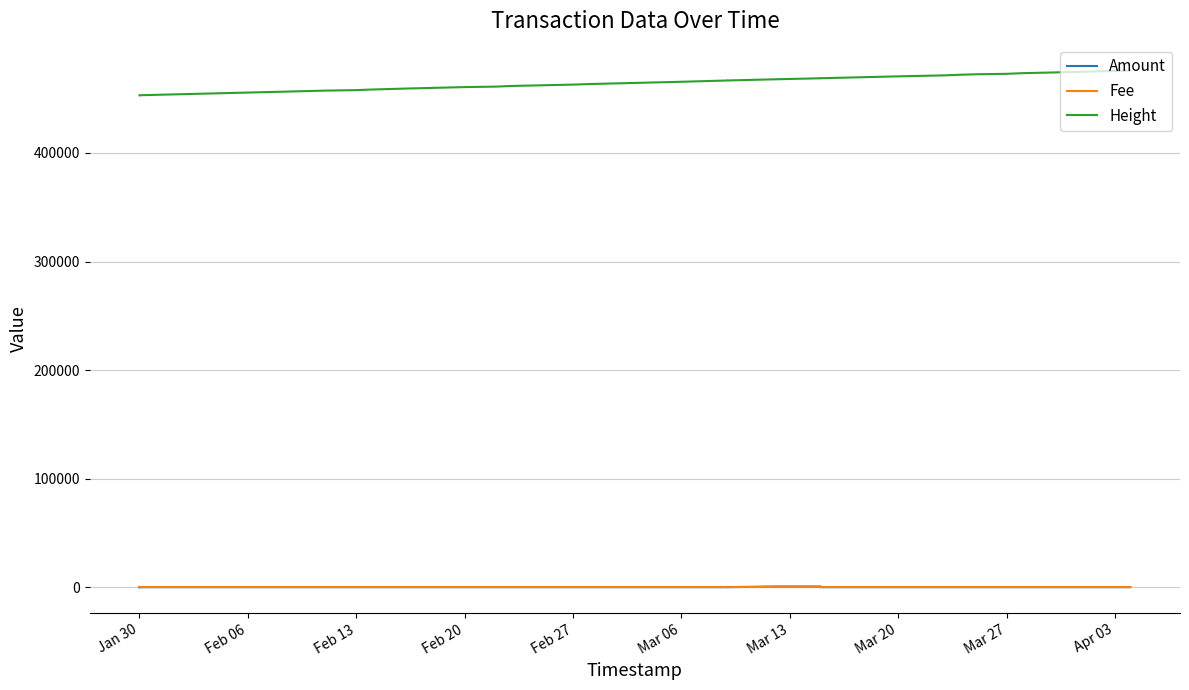

Rank the series at Feb 13 from highest to lowest value.

Height, Fee, Amount